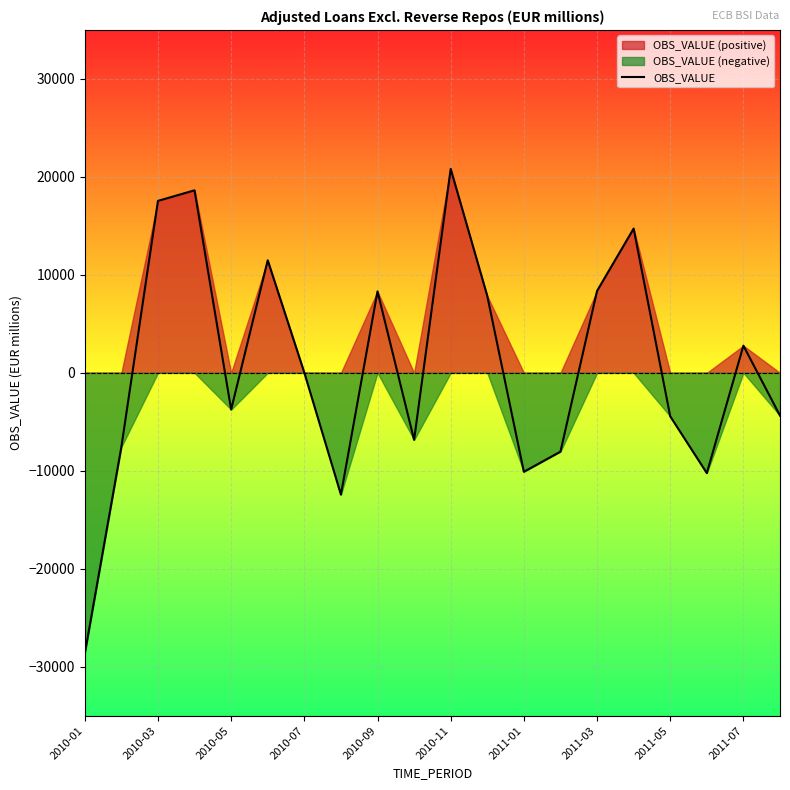

Does the chart display data point markers on the line(s)?

No